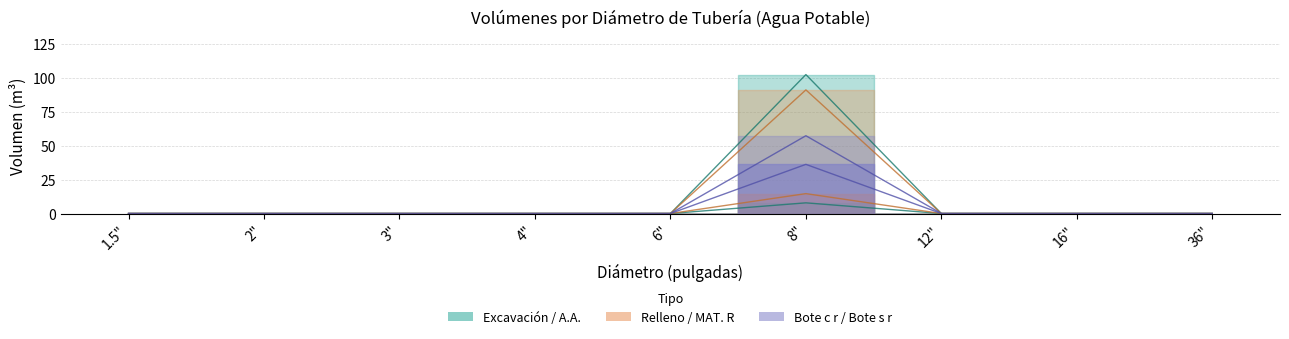

Which series has the largest range (max minus min)?

A.A.